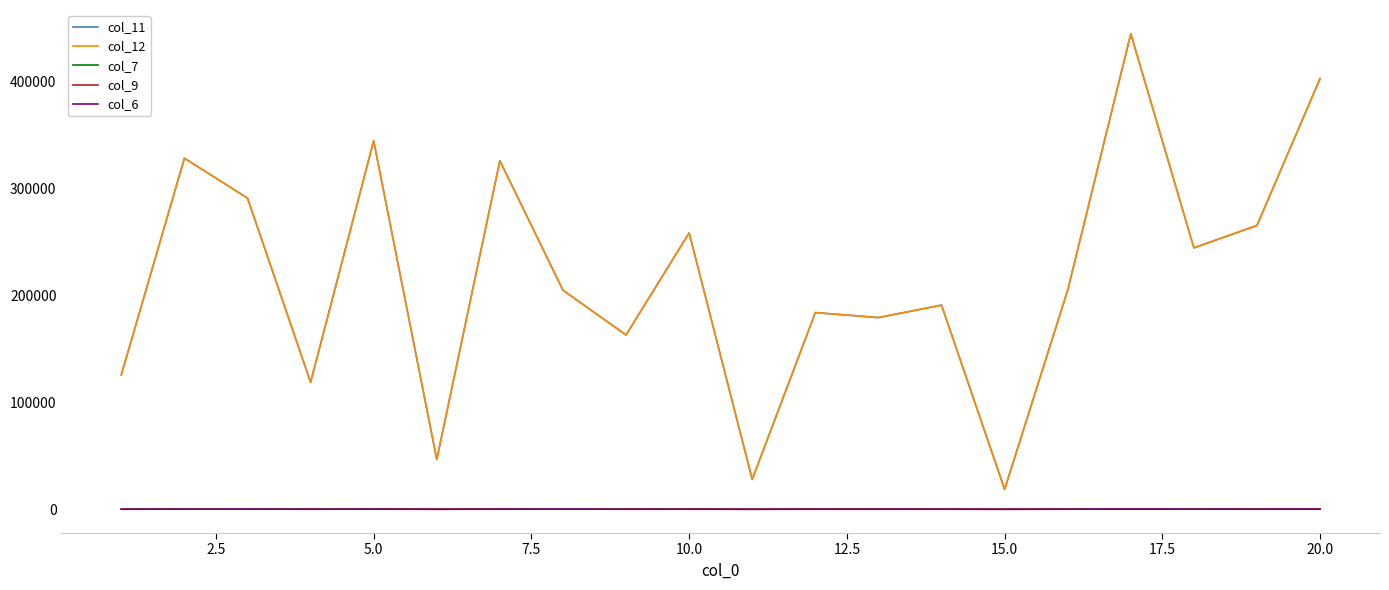

True or false: col_7 and col_11 intersect in this chart.

False